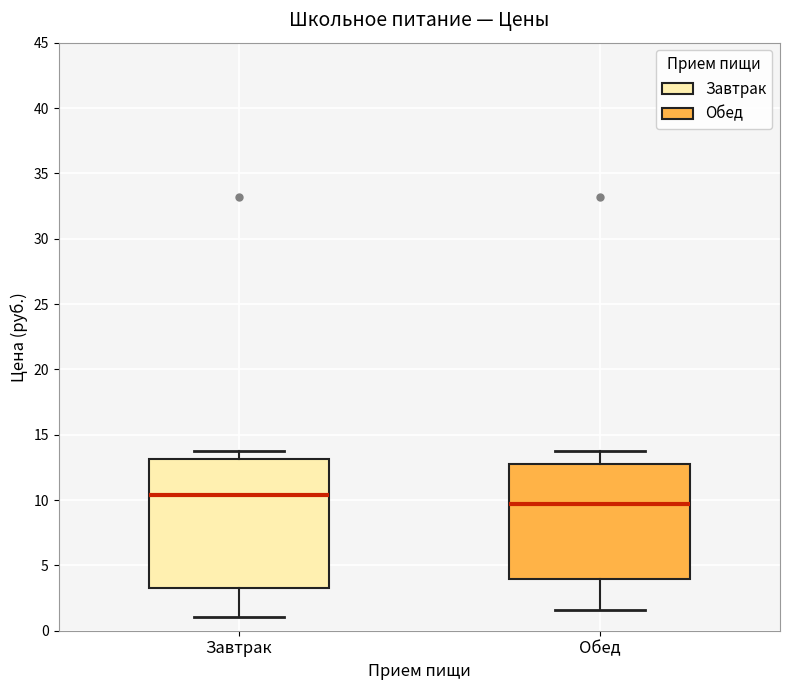

Comparing the boxes themselves (not the whiskers), which one is the tallest?

Завтрак